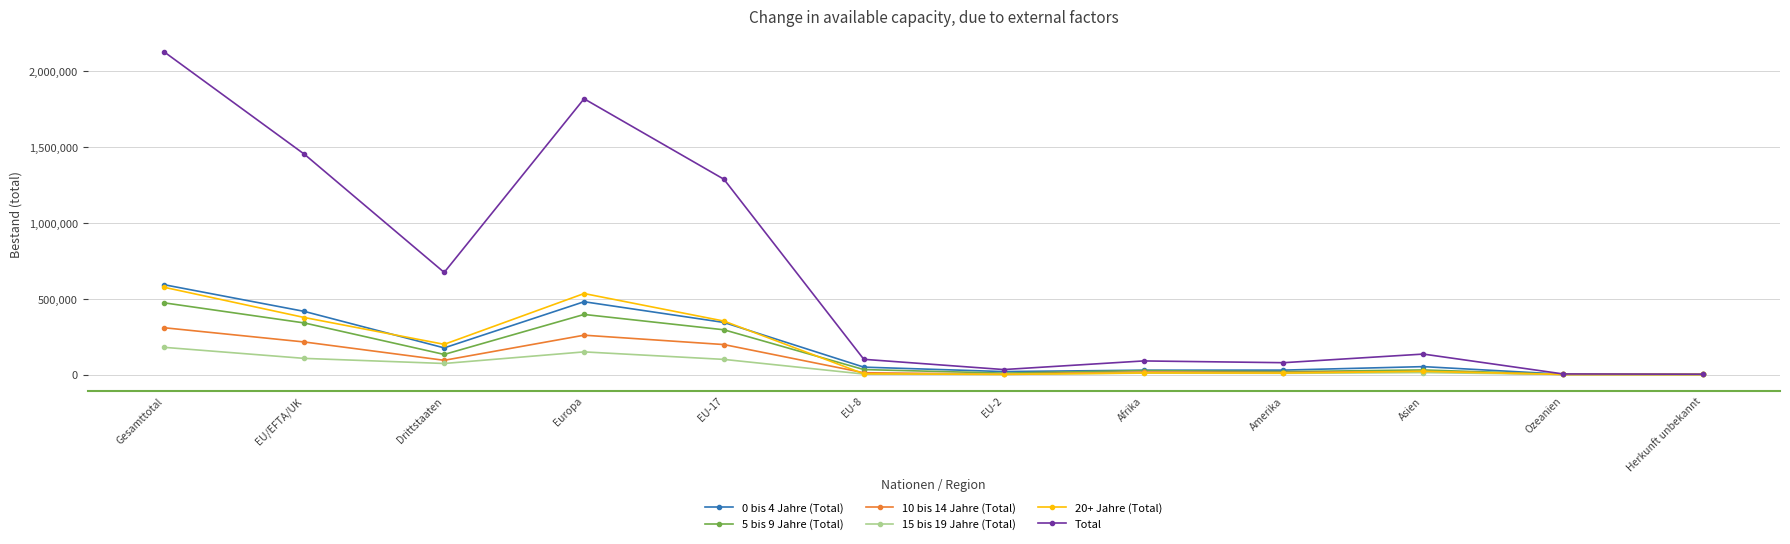

Count the number of categories in the chart.

12